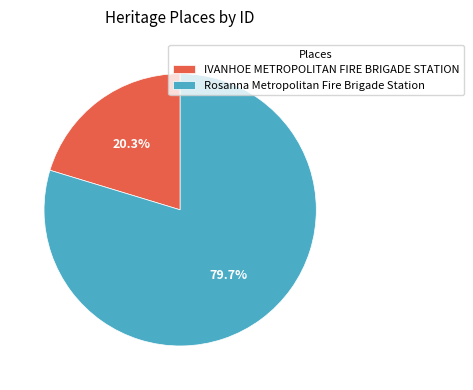

True or false: IVANHOE METROPOLITAN FIRE BRIGADE STATION accounts for 14% of the total.

False